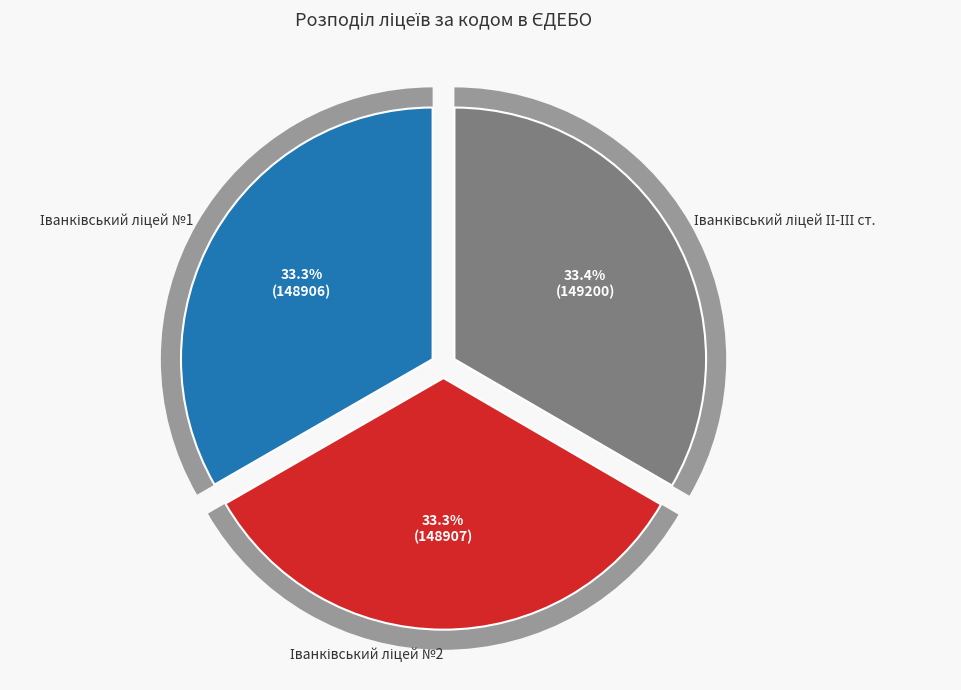

True or false: Іванківський ліцей №1 accounts for 22% of the total.

False